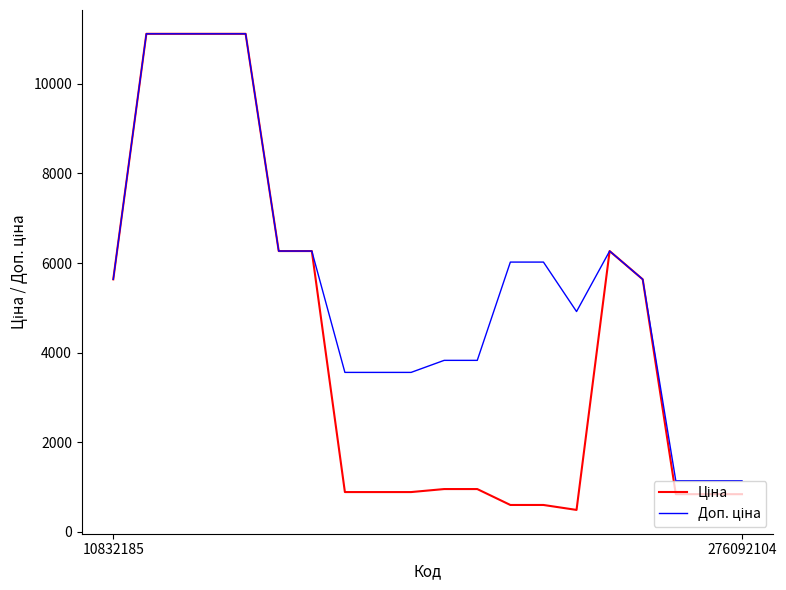

What is the minimum value shown in the chart?

491.7